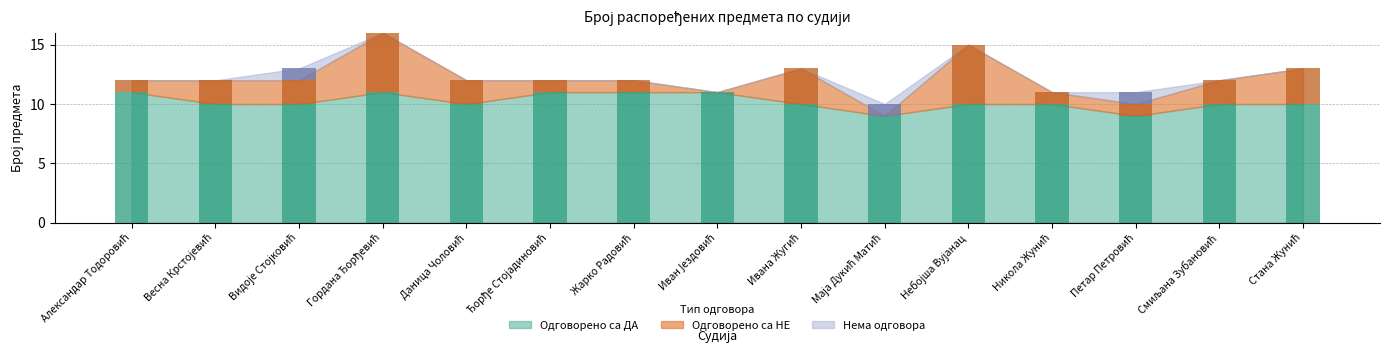

Between Ђорђе Стојадиновић and Иван Јездовић, which series saw the biggest shift?

Одговорено са НЕ